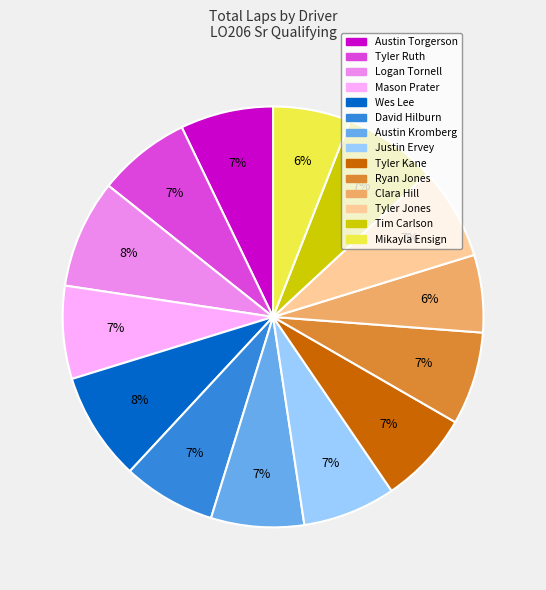

Does Logan Tornell account for over 50% of the chart?

No